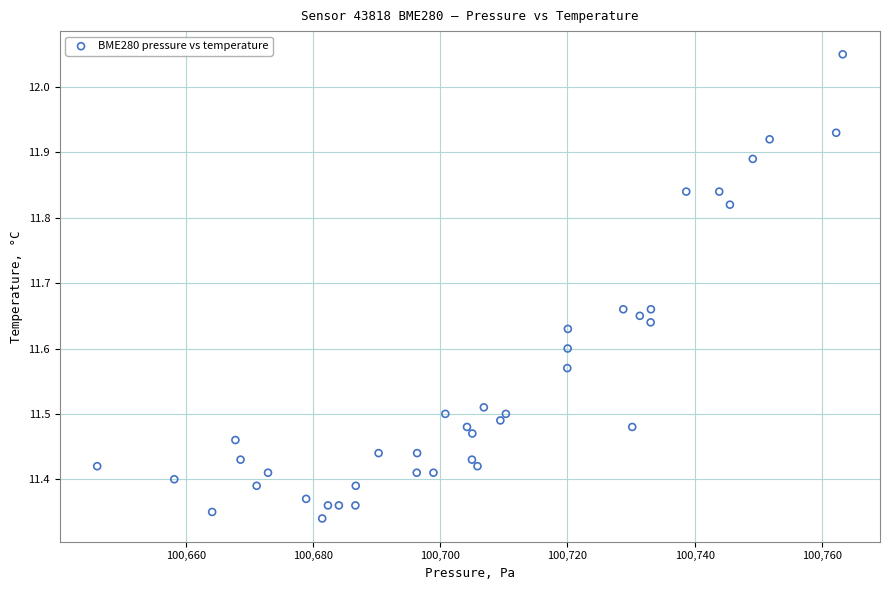

What is the range of Y values (max minus min)?

0.7